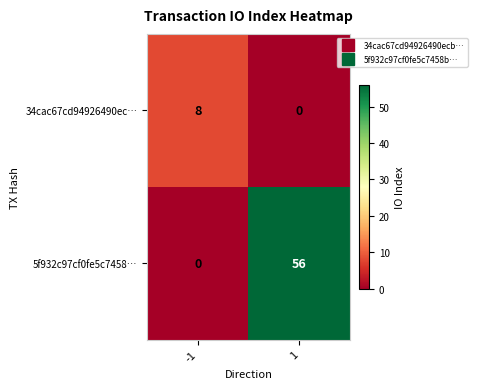

List the series in order of their peak value, highest first.

5f932c97cf0fe5c7458…, 34cac67cd94926490ec…